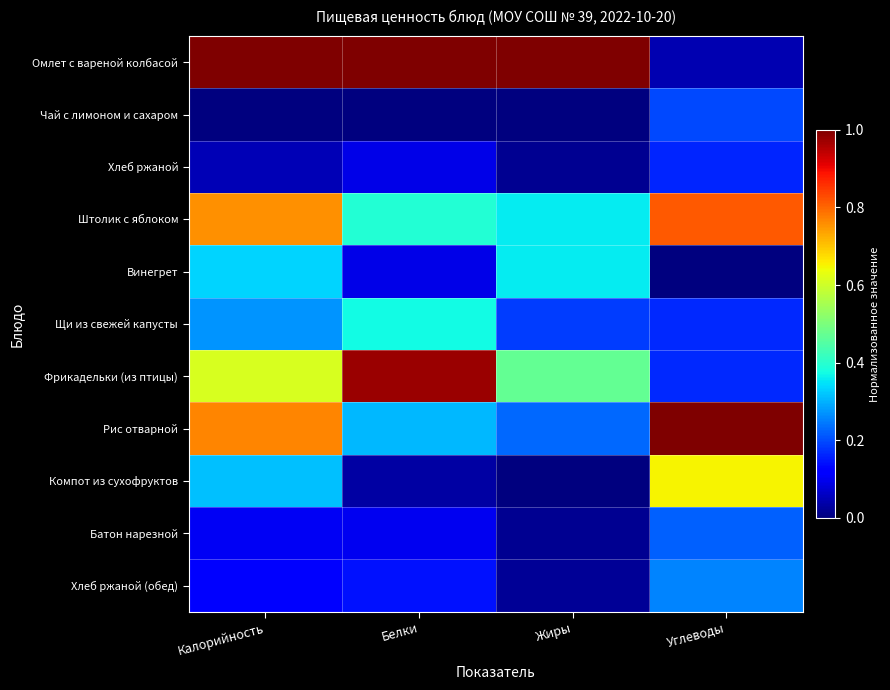

Reading left to right, what are all the values shown in this chart?

Омлет с вареной колбасой: Калорийность=1.0	Белки=1.0	Жиры=1.0	Углеводы=0.0
Чай с лимоном и сахаром: Калорийность=0.0	Белки=0.0	Жиры=0.0	Углеводы=0.2
Хлеб ржаной: Калорийность=0.1	Белки=0.1	Жиры=0.0	Углеводы=0.2
Штолик с яблоком: Калорийность=0.8	Белки=0.4	Жиры=0.4	Углеводы=0.8
Винегрет: Калорийность=0.3	Белки=0.1	Жиры=0.4	Углеводы=0.0
Щи из свежей капусты: Калорийность=0.3	Белки=0.4	Жиры=0.2	Углеводы=0.2
Фрикадельки (из птицы): Калорийность=0.6	Белки=1.0	Жиры=0.5	Углеводы=0.2
Рис отварной: Калорийность=0.8	Белки=0.3	Жиры=0.2	Углеводы=1.0
Компот из сухофруктов: Калорийность=0.3	Белки=0.0	Жиры=0.0	Углеводы=0.6
Батон нарезной: Калорийность=0.1	Белки=0.1	Жиры=0.0	Углеводы=0.2
Хлеб ржаной (обед): Калорийность=0.1	Белки=0.1	Жиры=0.0	Углеводы=0.3